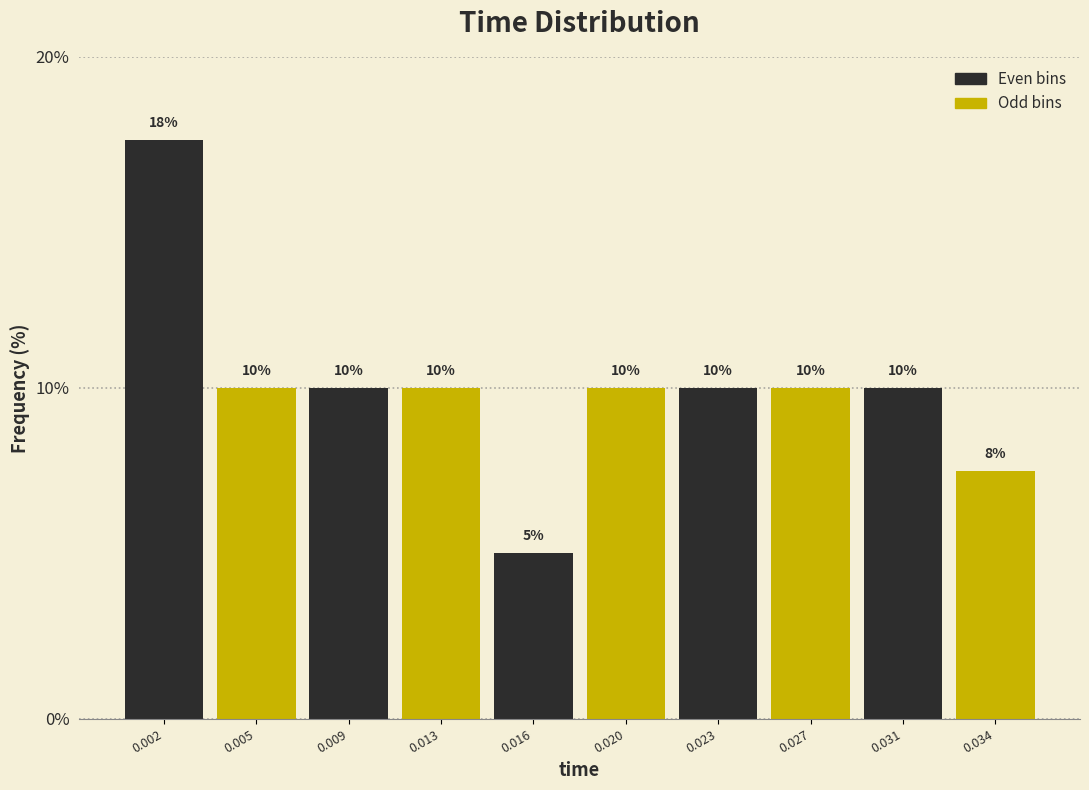

What is the value of the 9th bar from the left?

10.0